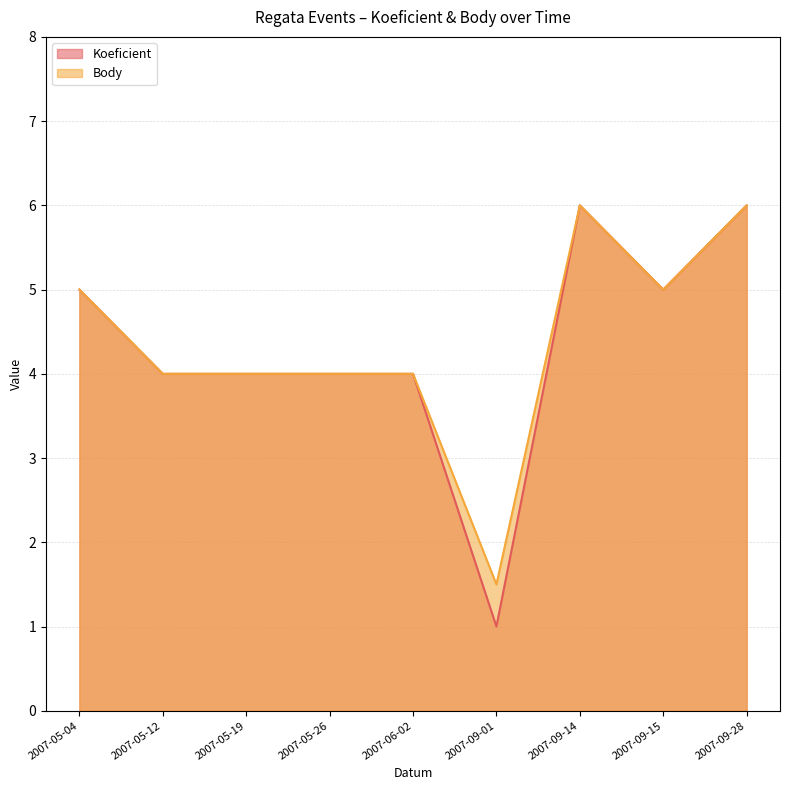

Count the Body values in the range 4 to 5.

6